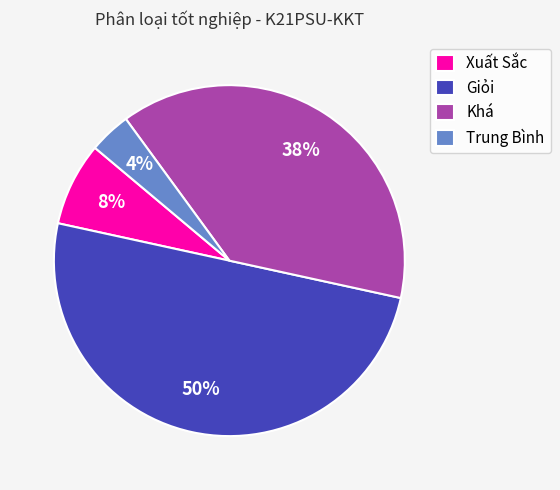

What is the largest slice in the pie chart?

Giỏi